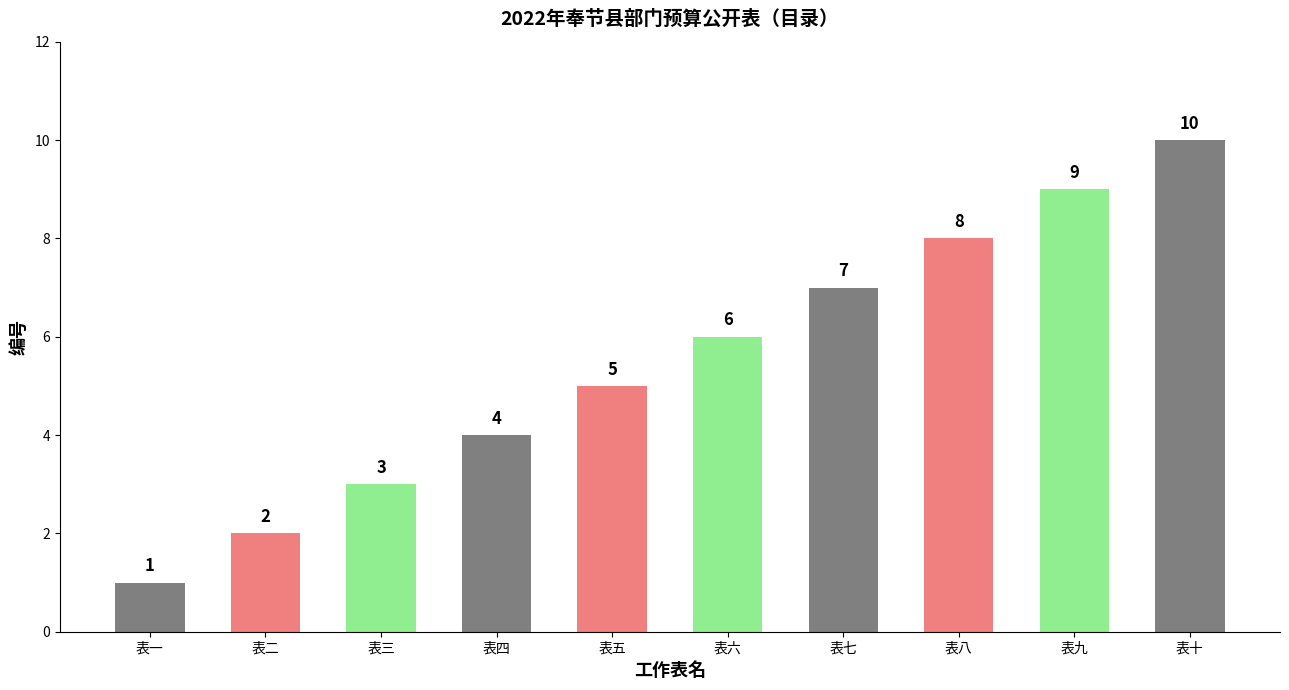

The value at 表六 is 6. True or false?

True